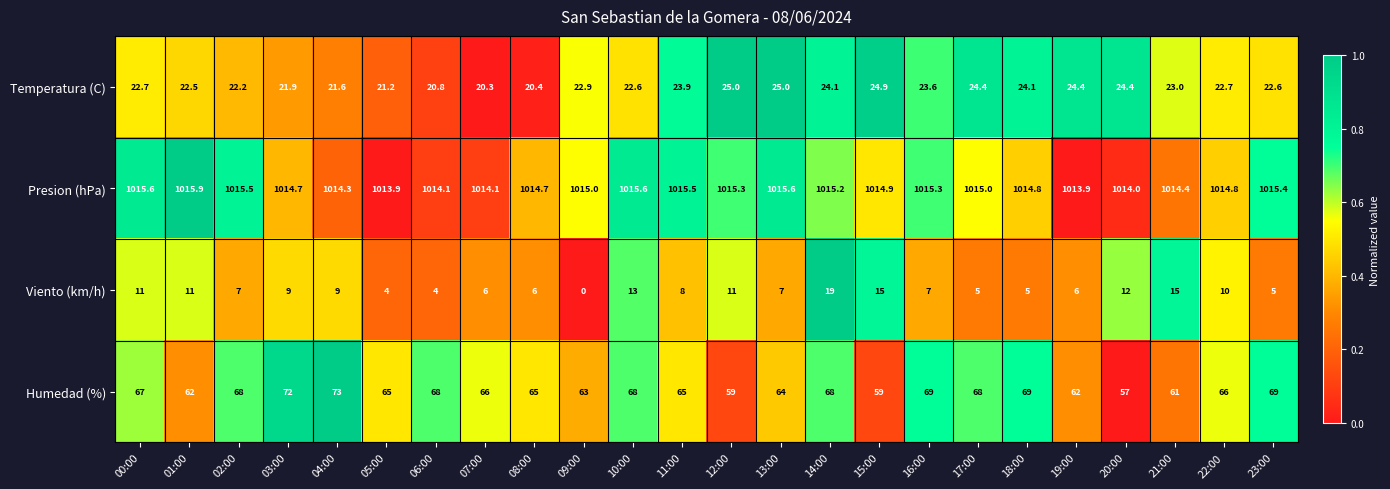

What is the sum of the Humedad (%) values at 17:00 and 21:00?

129.0